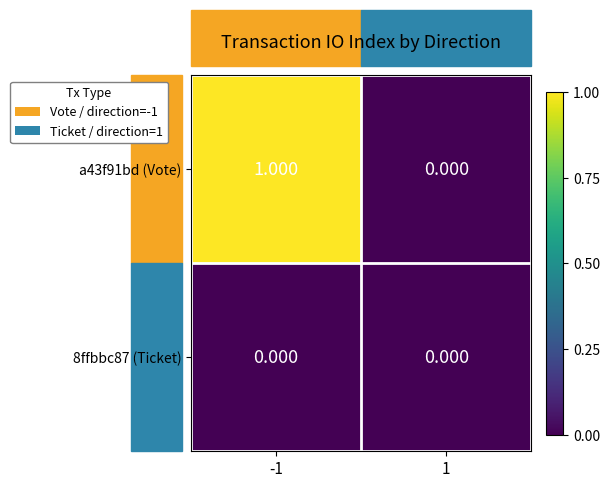

Reading left to right, transcribe all the data shown in this chart.

a43f91bd (Vote): -1=1	1=0
8ffbbc87 (Ticket): -1=0	1=0